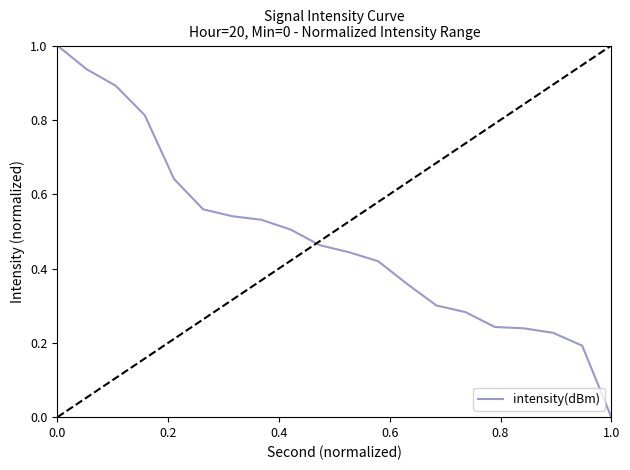

Does the chart have visible grid lines?

No